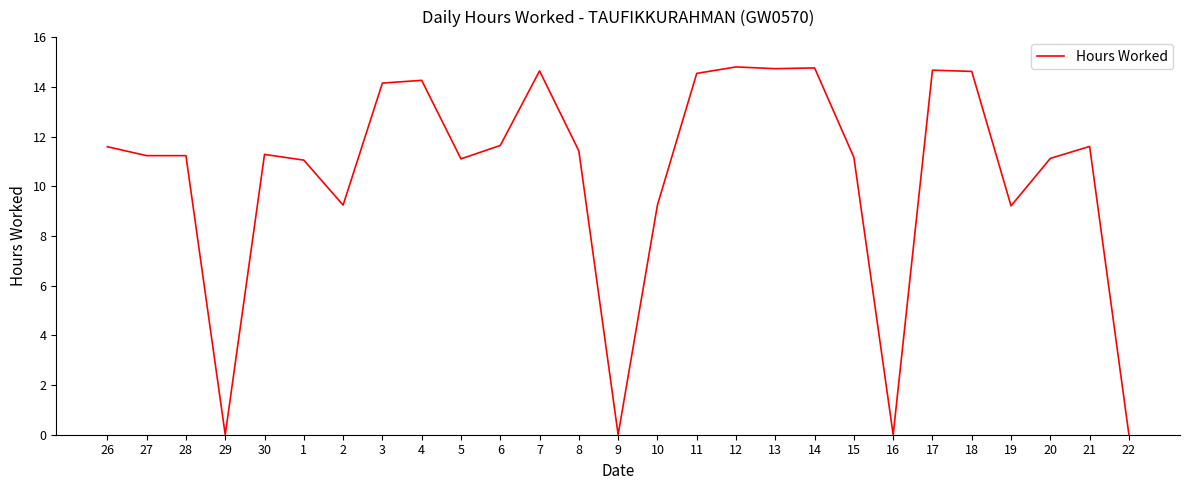

What is the change in value from 6 to 14?

+3.1